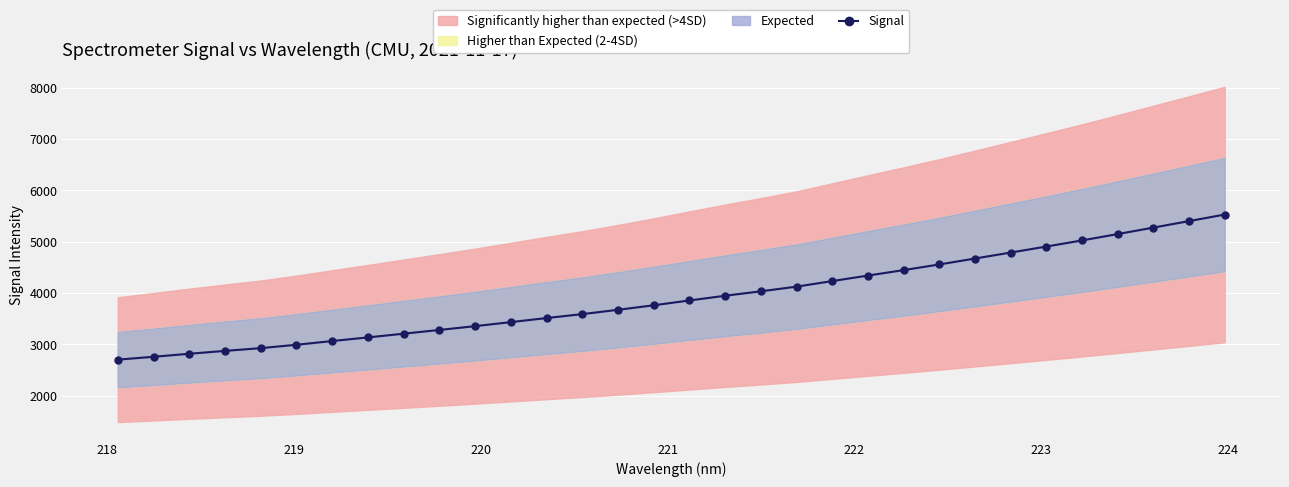

What is the minimum value shown in the chart?

2703.7